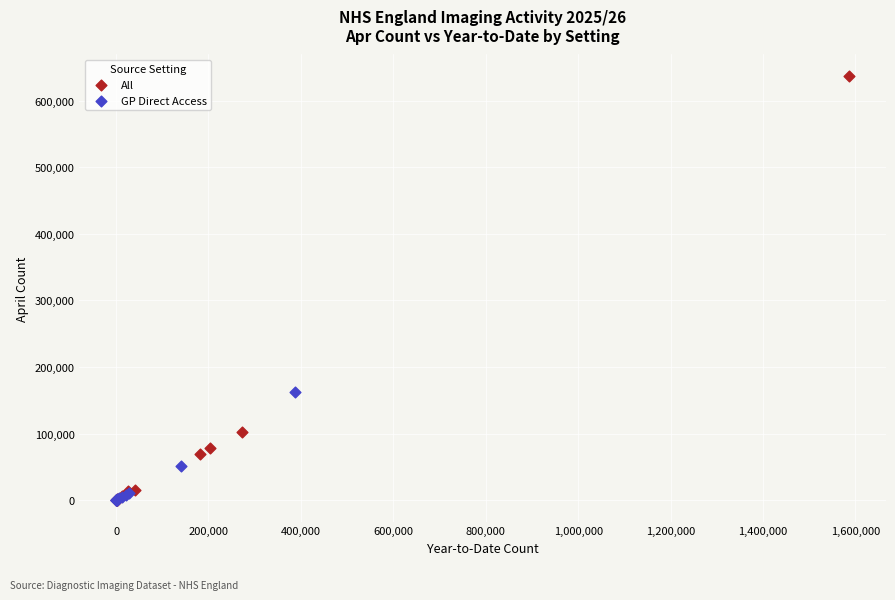

Which series has the widest spread of Y values?

All